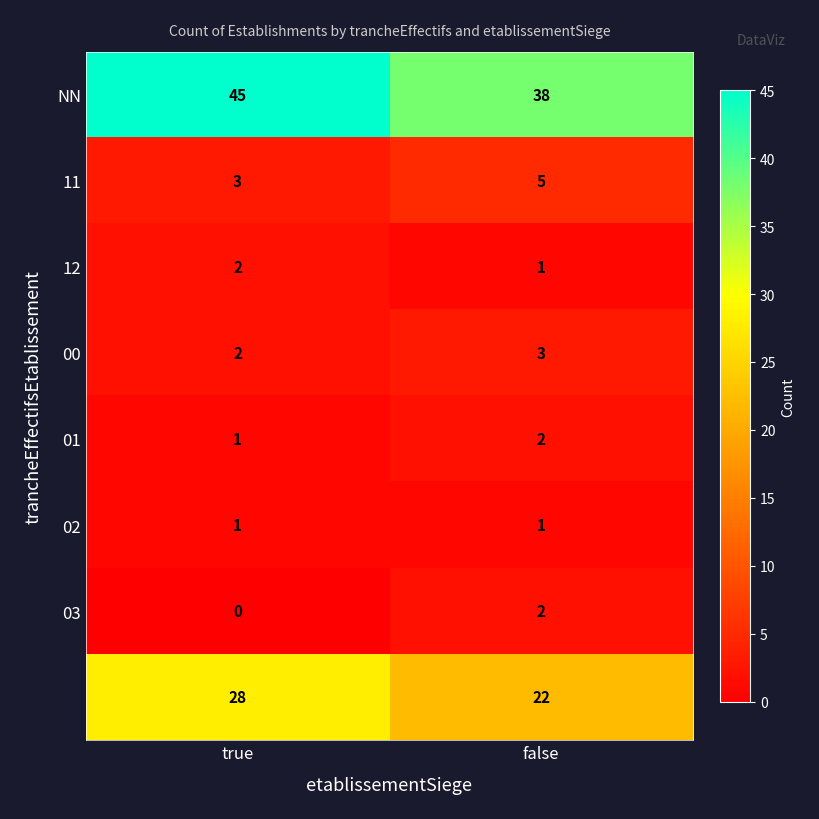

What is the difference between the highest and lowest values at false?

37